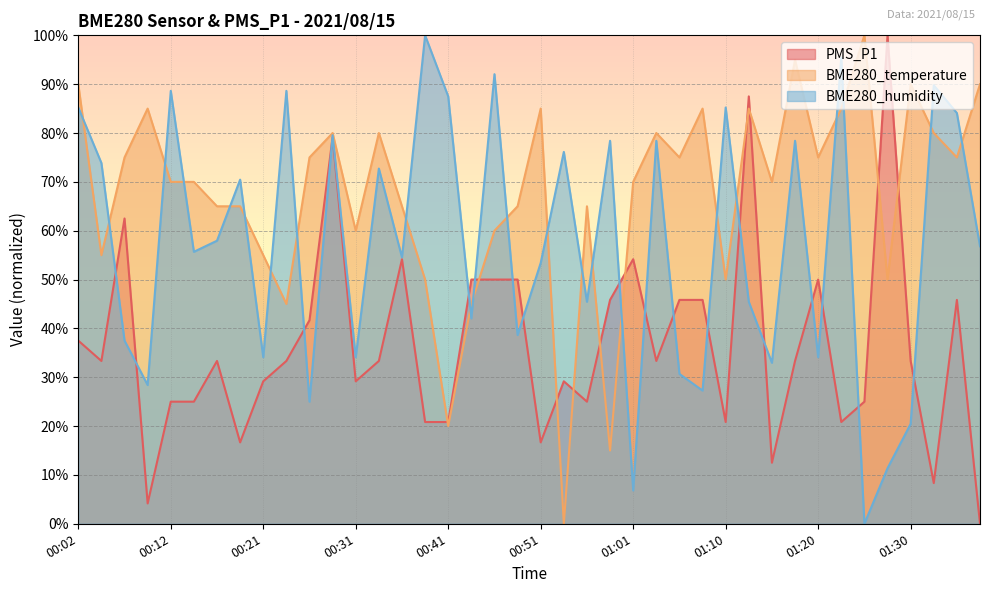

Which series has the widest spread of values?

PMS_P1